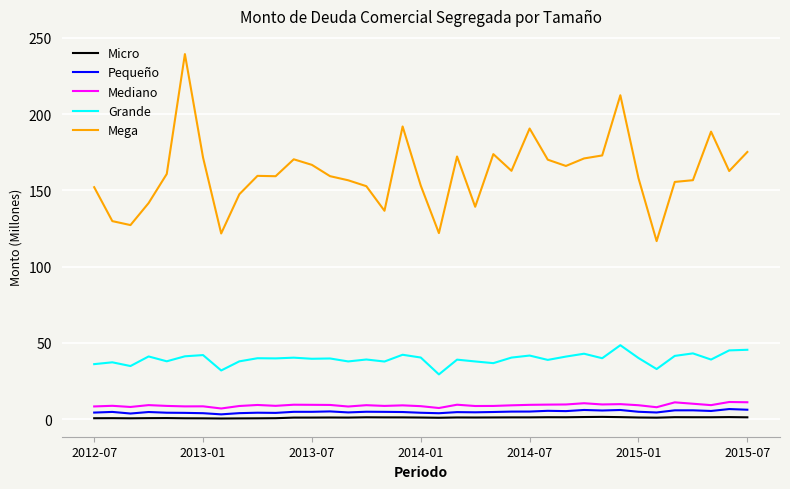

What is the lowest value of the Grande series?

29.3